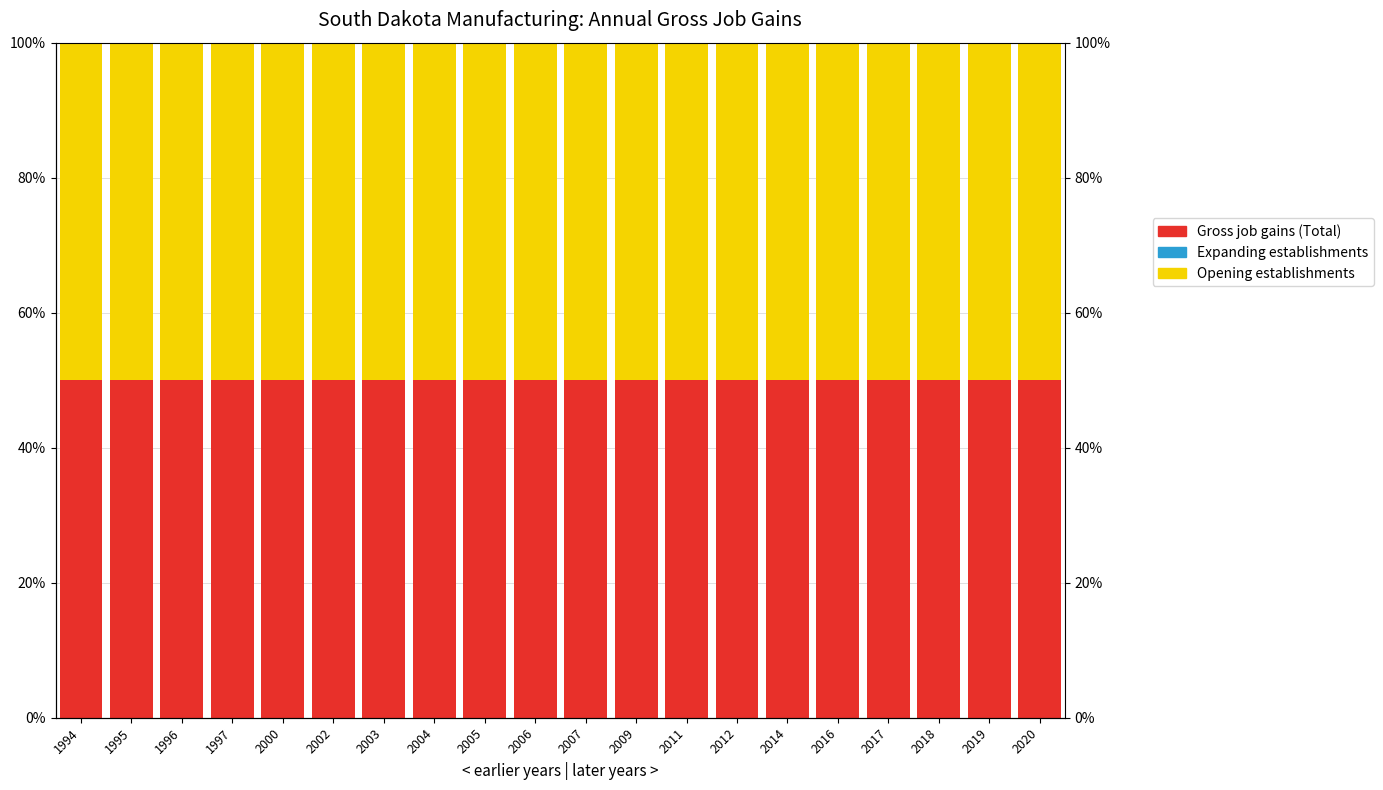

Between 2014 and 2003, which is larger?

2014